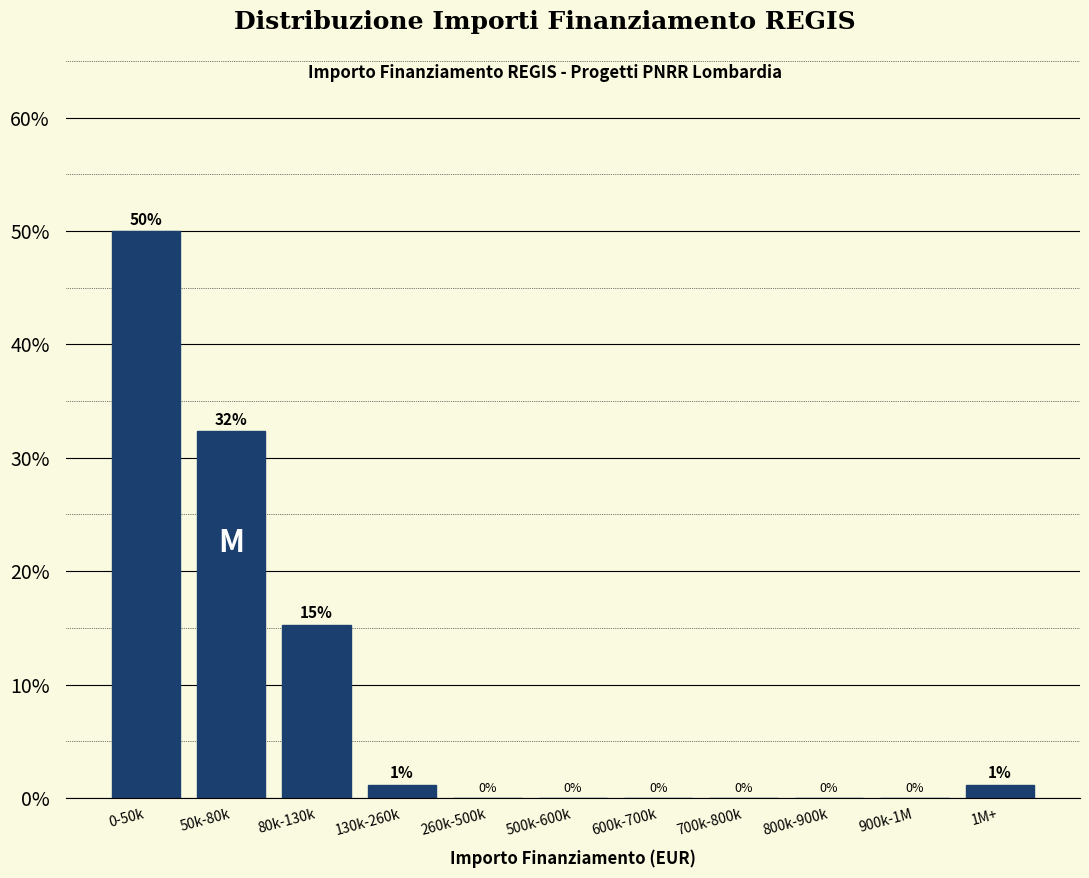

The value at 600k-700k is 0.0. True or false?

True